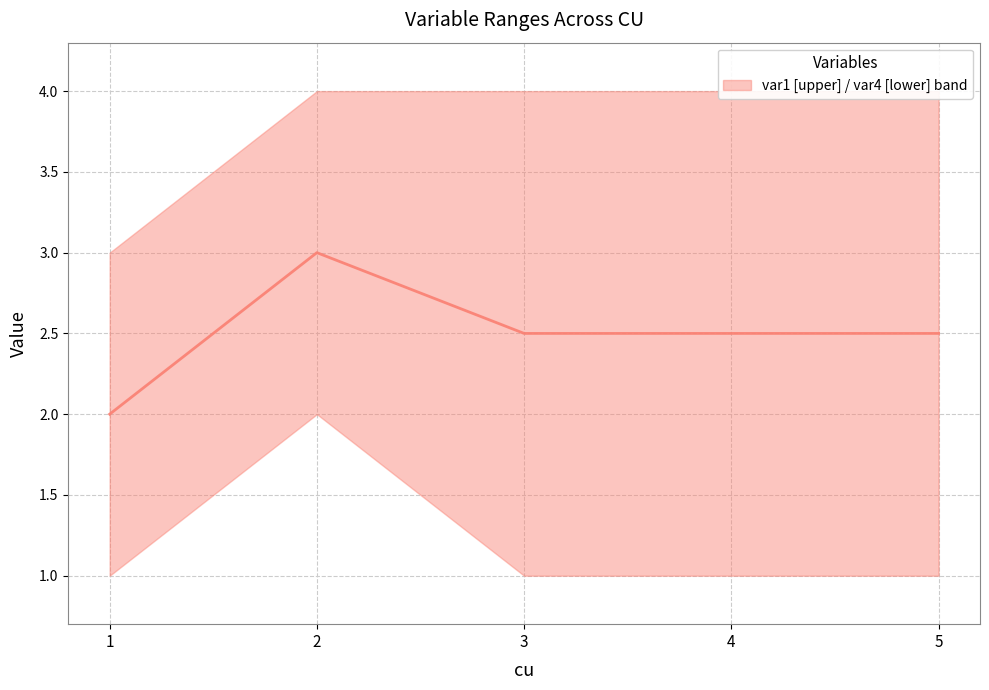

What is the sum of the values at 5 and 1?

4.5